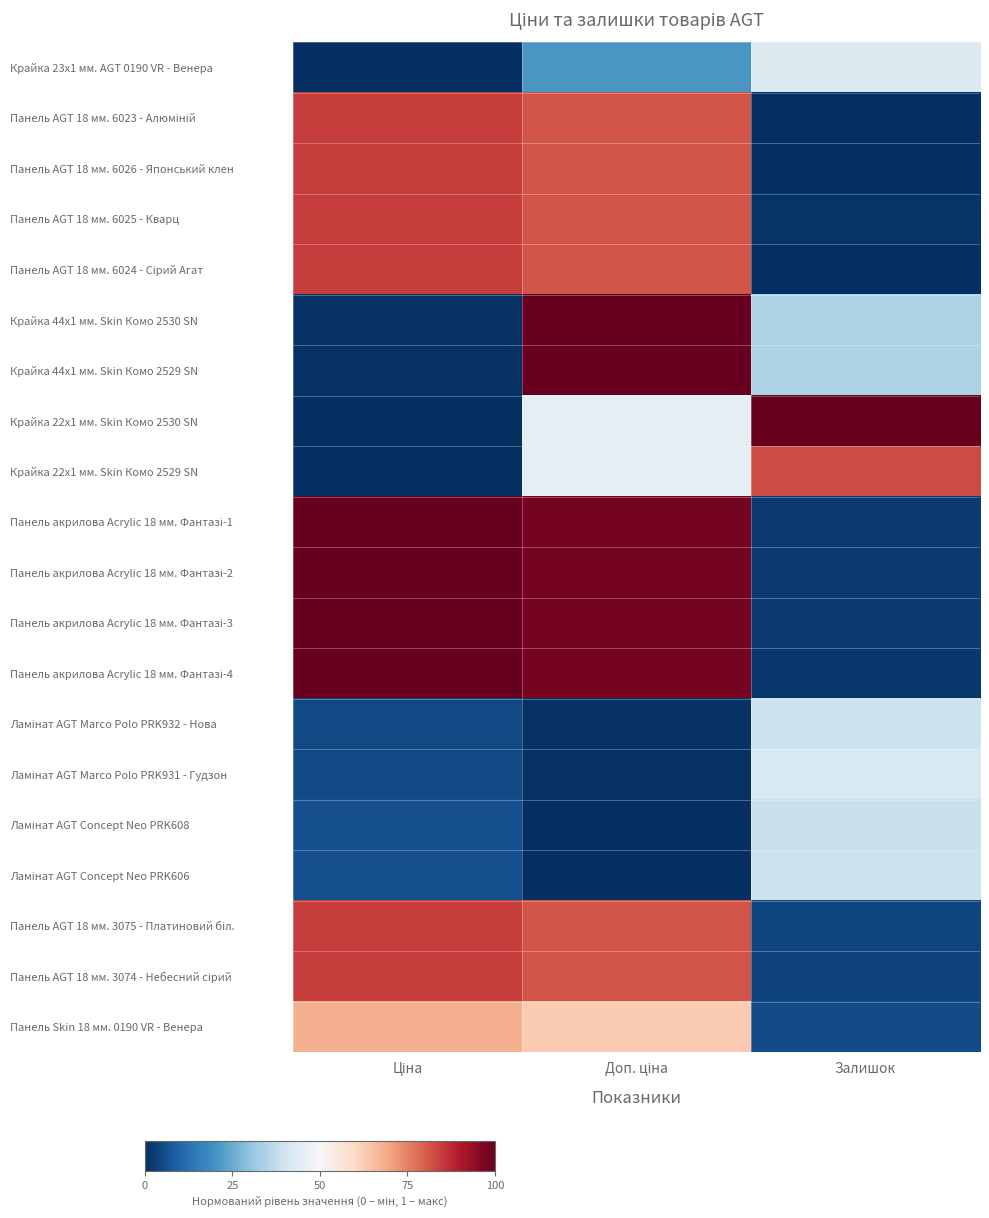

Between Залишок and Ціна, which is larger?

Залишок